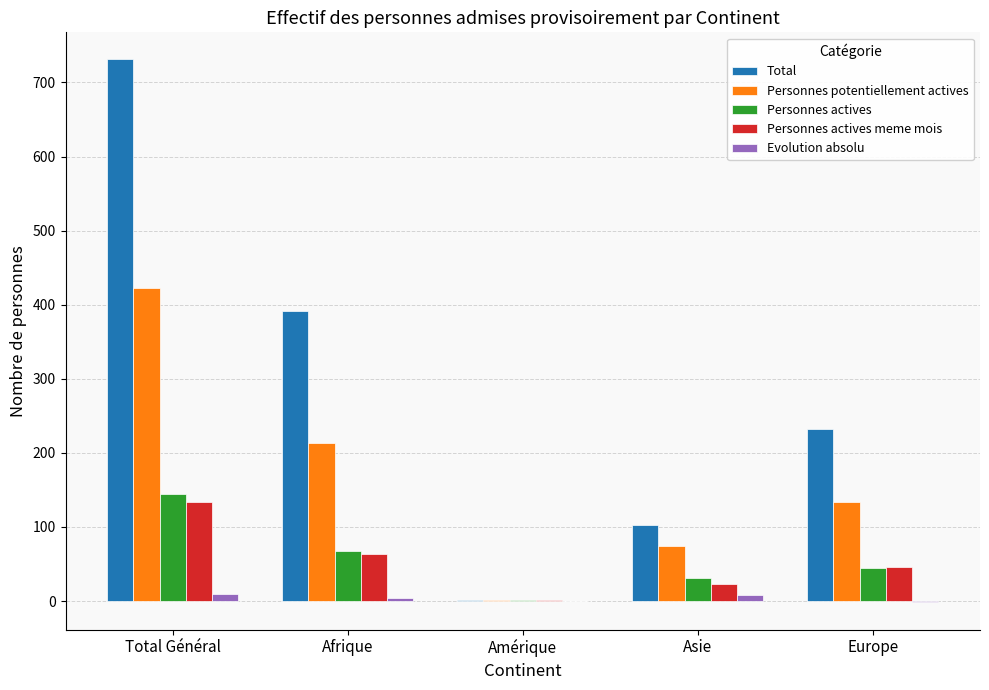

Where does the Evolution absolu series first go above 4?

Total Général